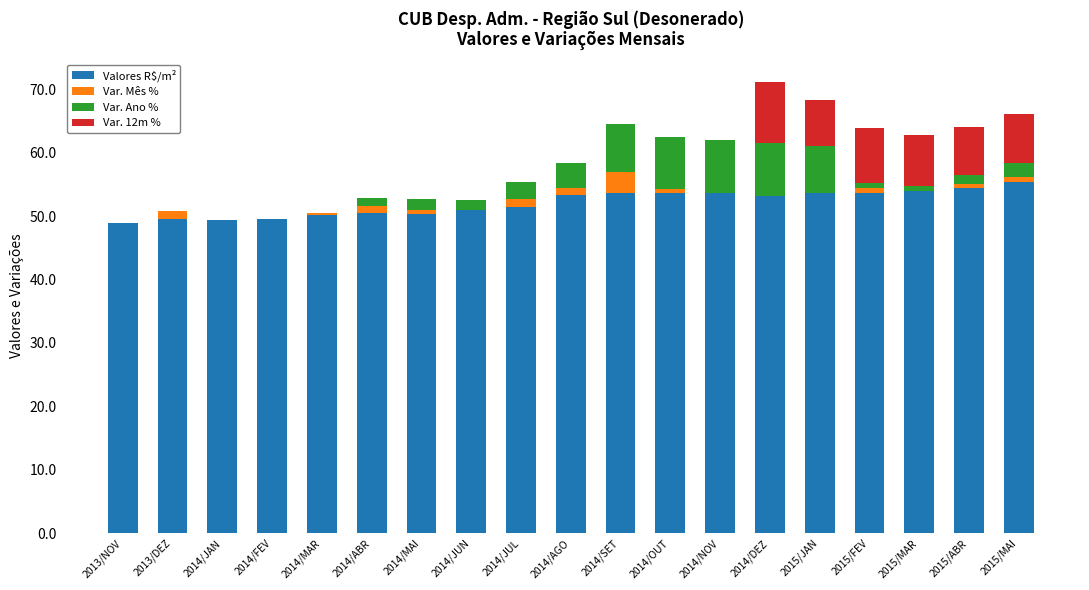

True or false: Valores R$/m² has a value of 20.4 at 2014/ABR.

False